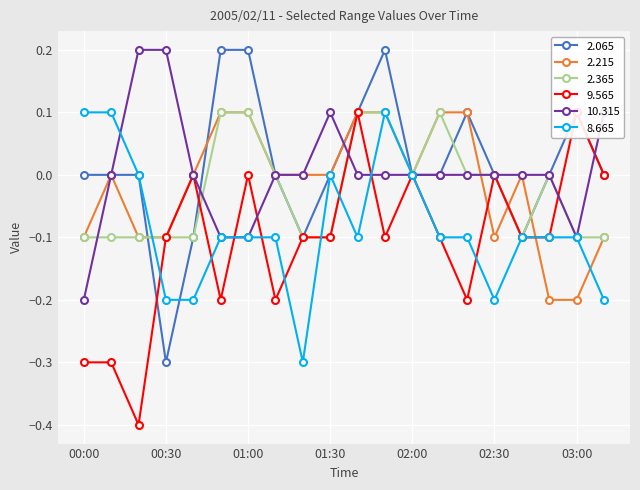

Is the value of  10.315 at 01:20 greater than the value of   9.565 at 00:00?

Yes